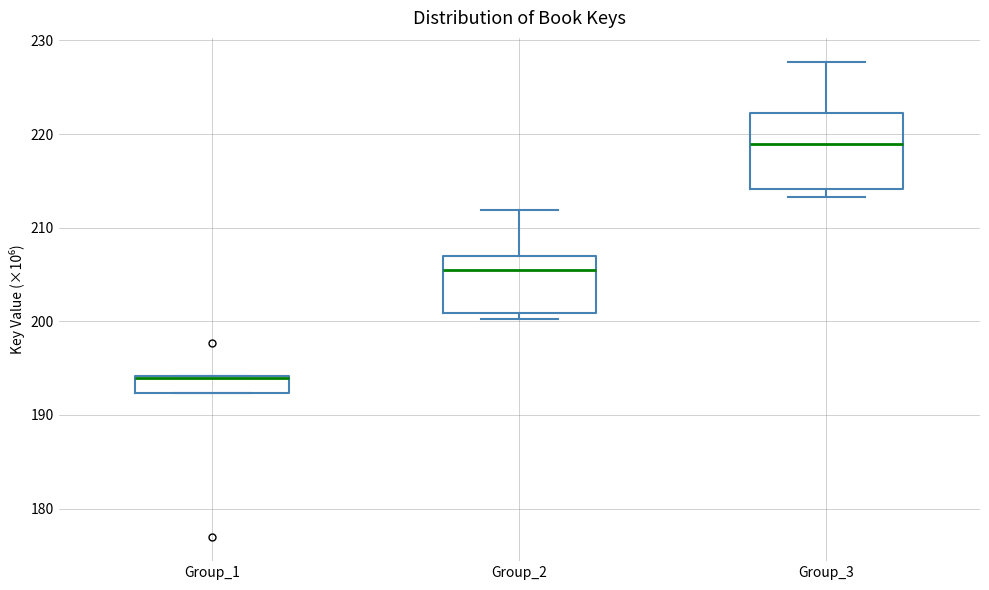

Reading left to right, read every box against the y-axis: the position of its median line, the range the box covers, and the ends of its whiskers. The values are not printed on the chart, so give them approximately, as read against the axis.

Group_1: median 194 (drawn on the box's upper edge), box 192 to 194, whiskers 192 to 194
Group_2: median 205, box 201 to 207, whiskers 200 to 212
Group_3: median 219, box 214 to 222, whiskers 213 to 228